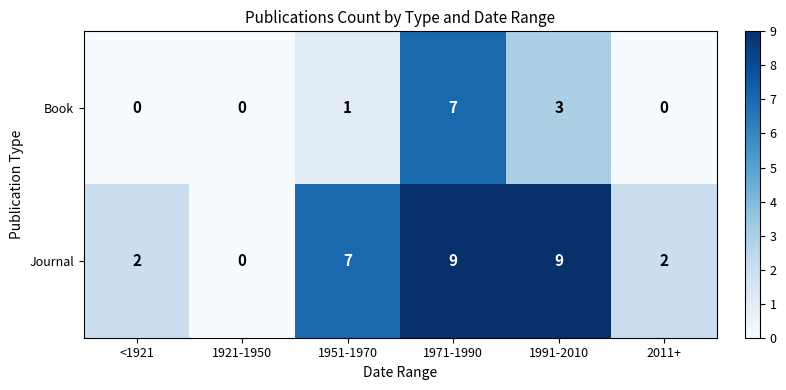

Rank the series by their average value, from lowest to highest.

Book, Journal